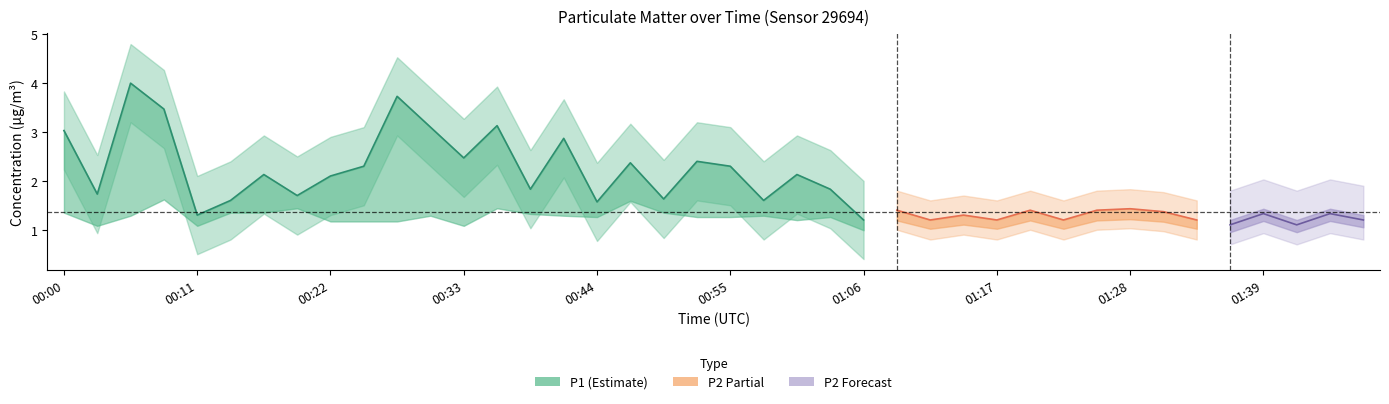

True or false: P2 and P1 intersect in this chart.

False